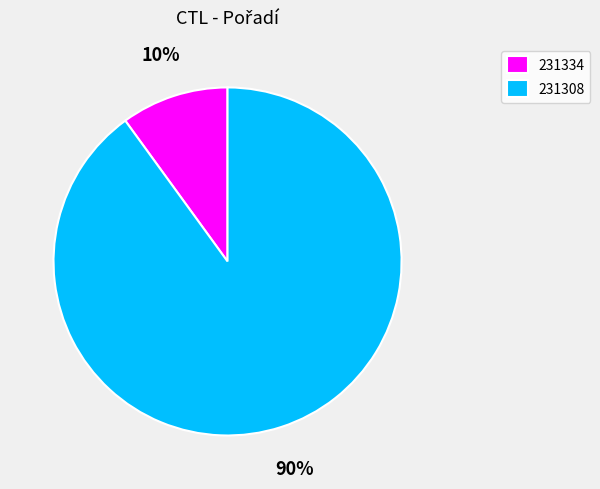

Combined, do 231334 and 231308 account for over 50%?

Yes